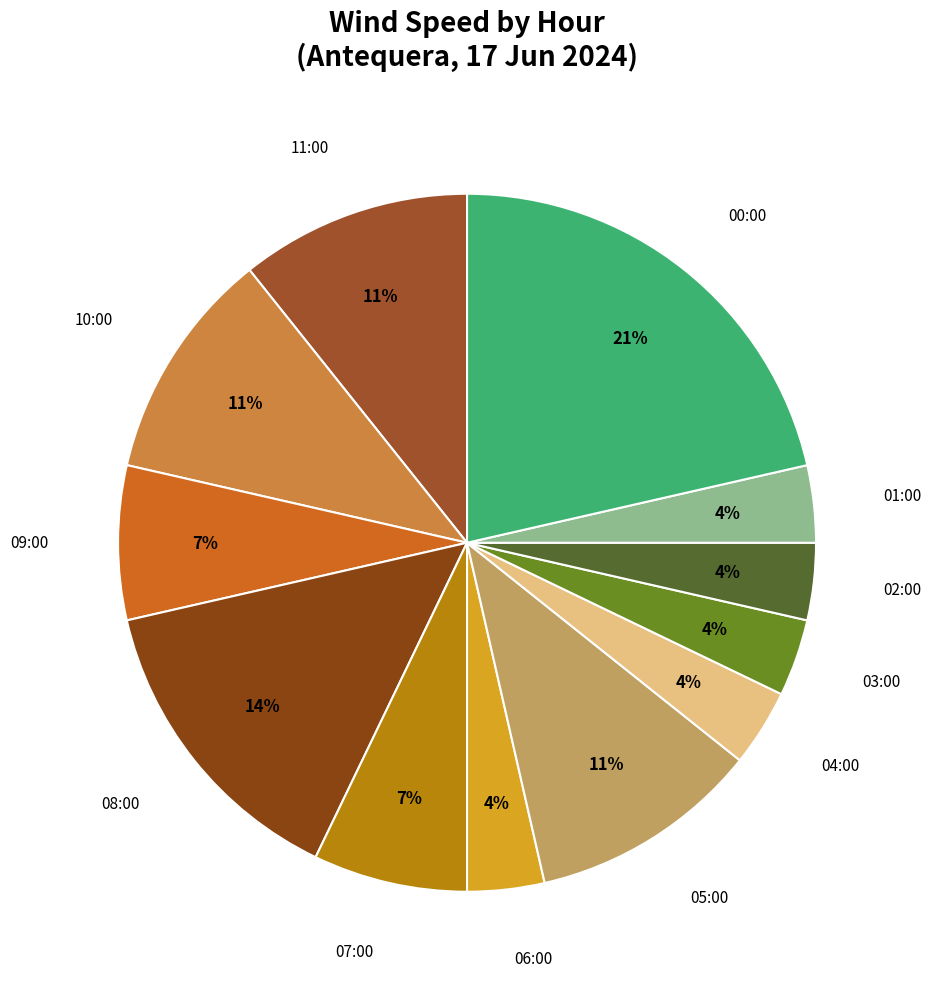

How many slices are in this pie chart?

12